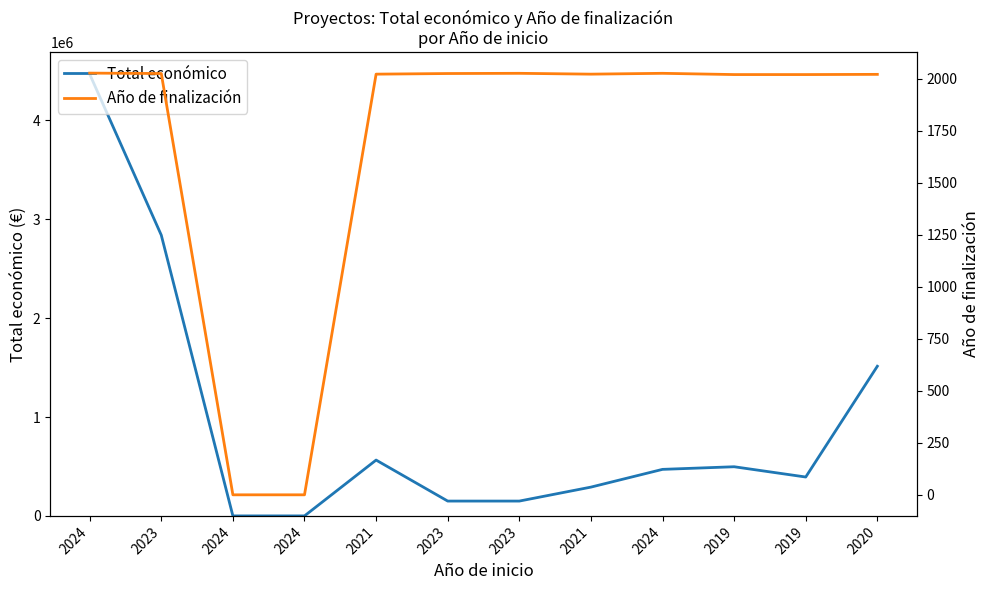

What are all the series names shown in the legend?

Total económico, Año de finalización